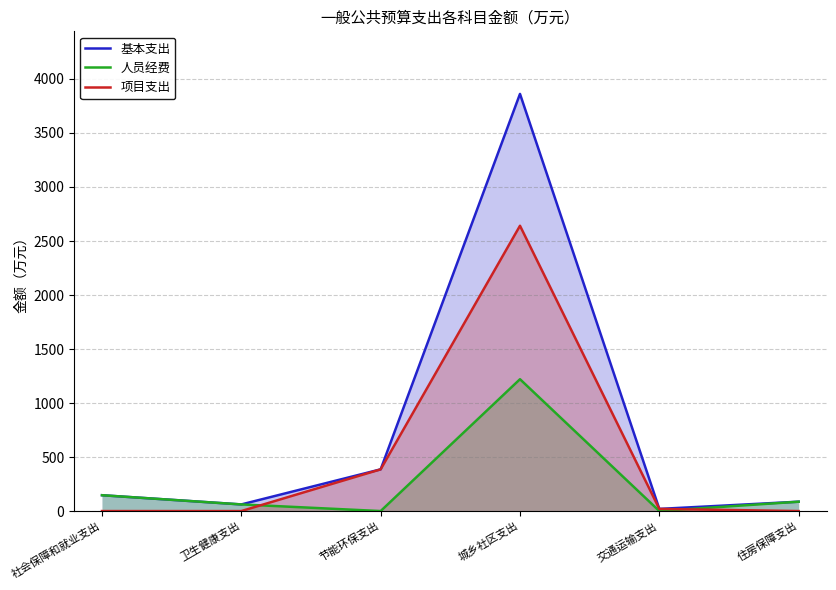

Between 社会保障和就业支出 and 卫生健康支出, which series saw the biggest shift?

基本支出